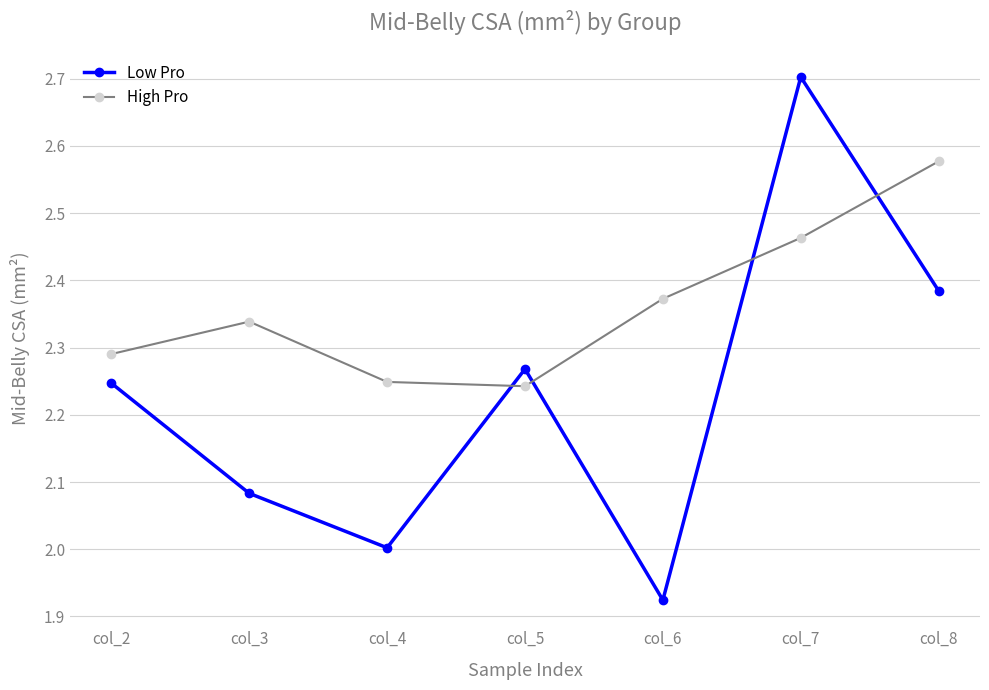

What is the difference between the maximum and minimum values in the High Pro series?

0.3